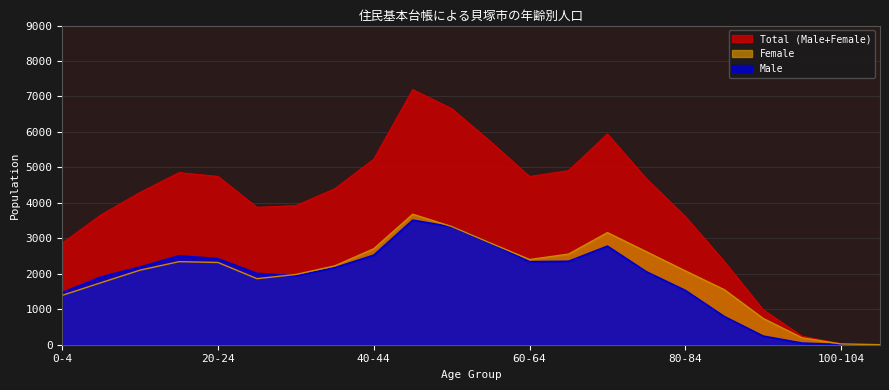

True or false: Total (Male+Female) and Female cross at least once.

False